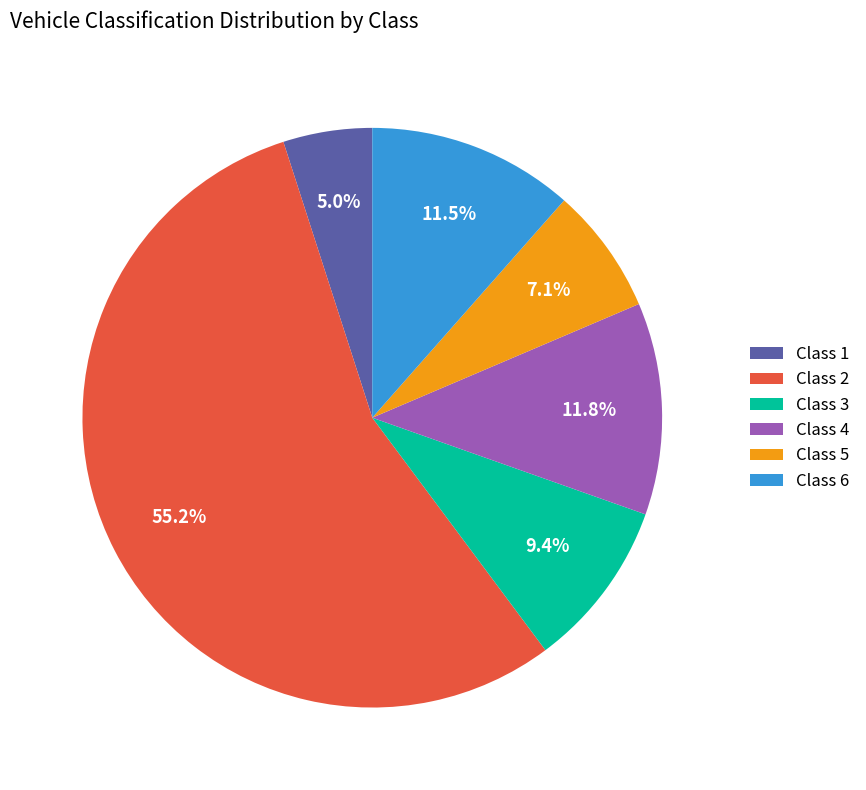

Is it true that Class 2 is 4% of the pie?

False